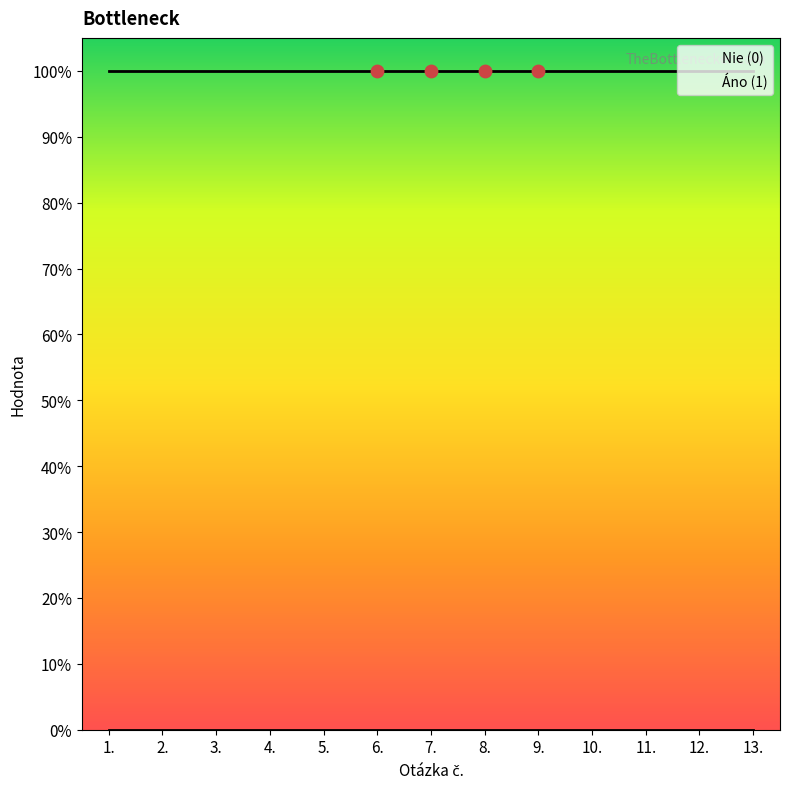

What are all the series names shown in the legend?

Nie (0), Áno (1)